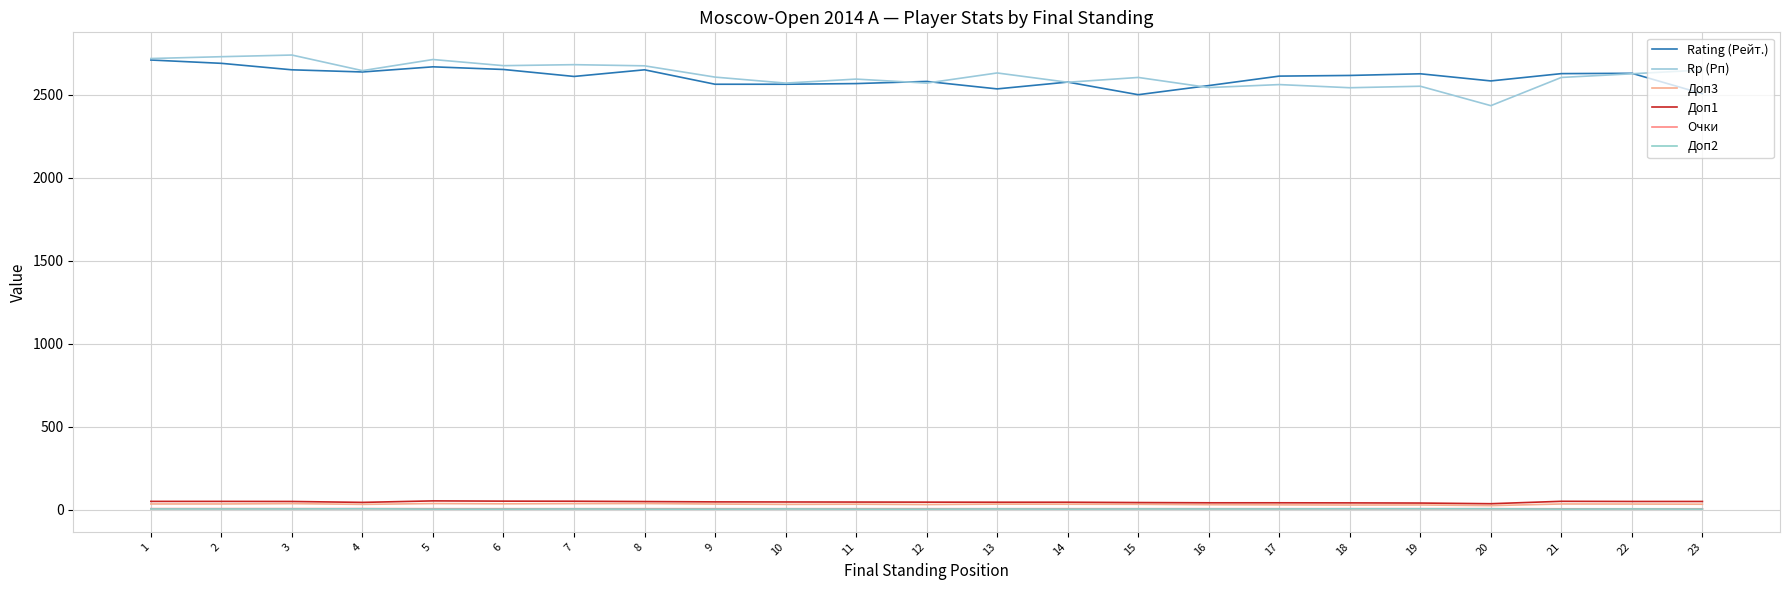

Is this an area chart (filled region under the line)?

No